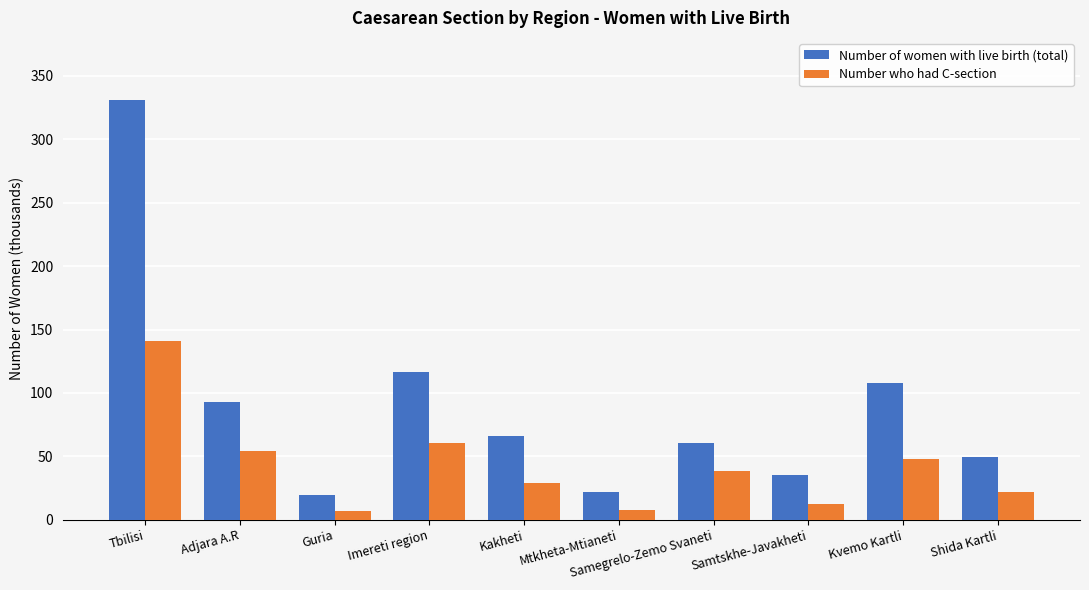

At which label does Number of women with live birth (total) first exceed 65?

Tbilisi